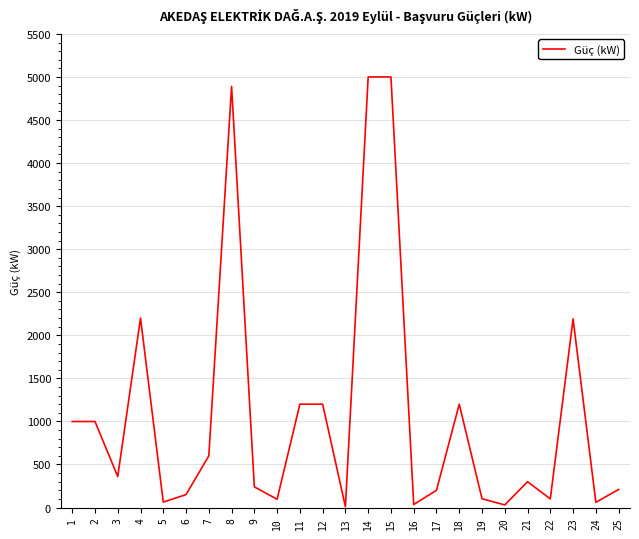

The value at 21 is 122.1. True or false?

False